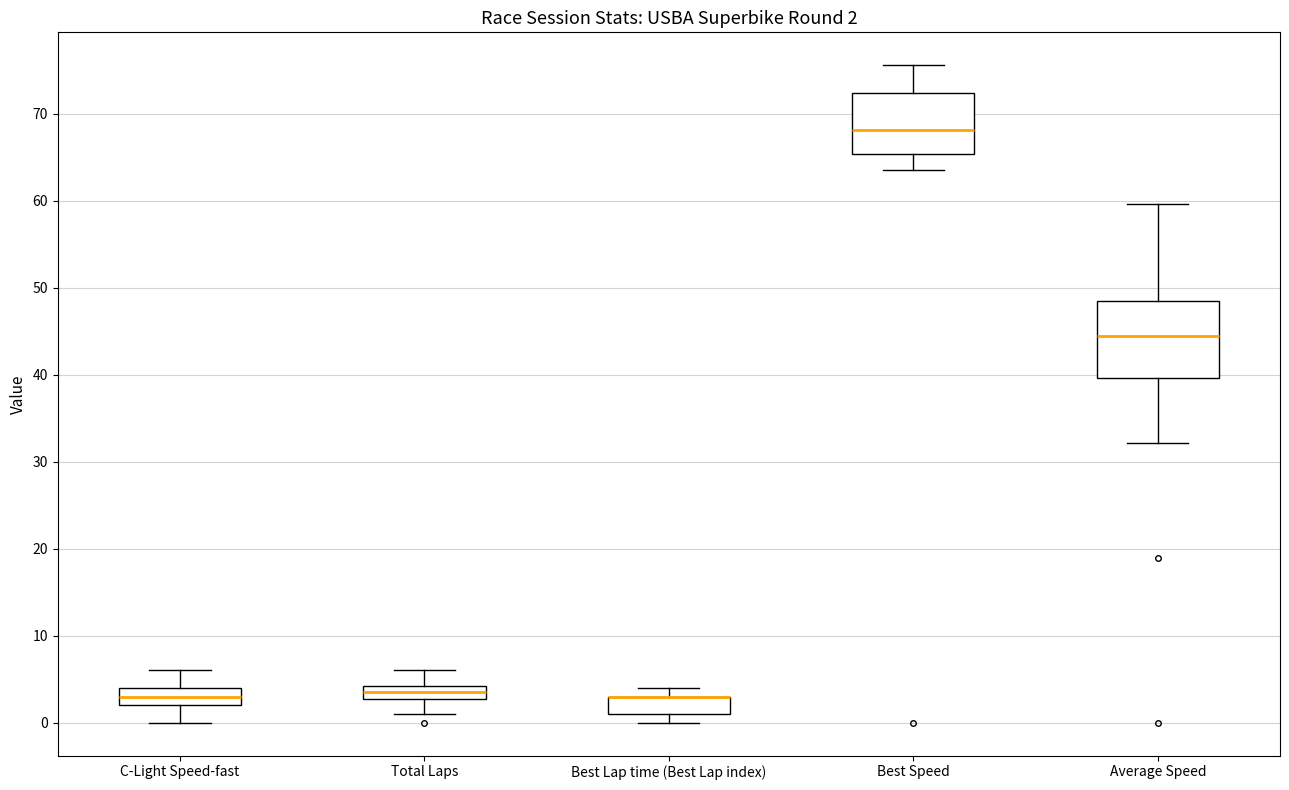

Comparing the boxes themselves (not the whiskers), which one is the tallest?

Average Speed